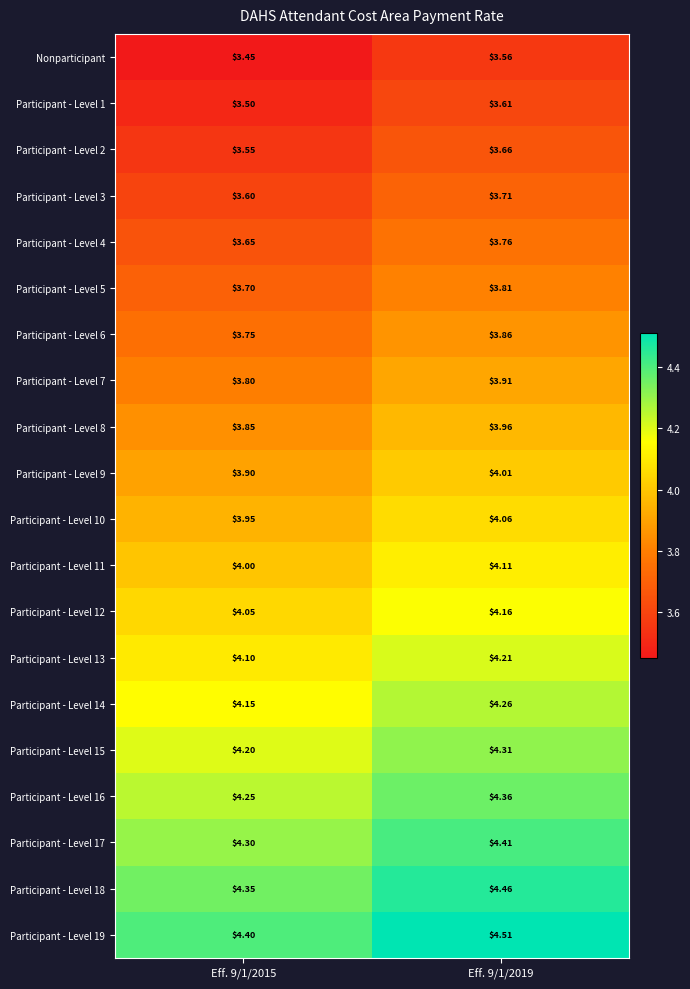

Is the value of Participant - Level 9 at Eff. 9/1/2019 greater than the value of Participant - Level 6 at Eff. 9/1/2015?

Yes